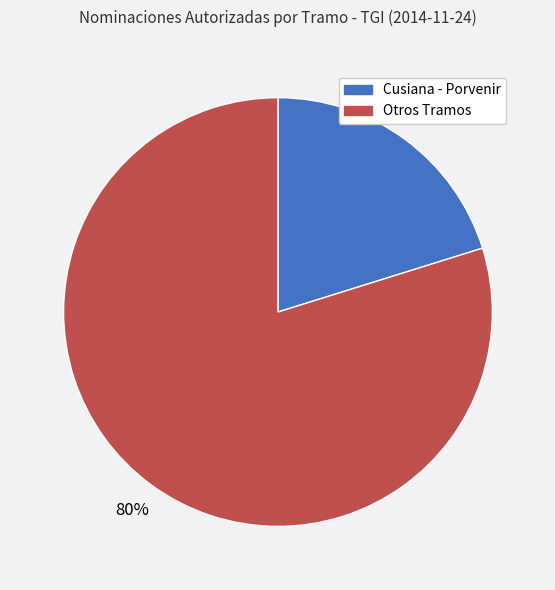

Does any single category account for the majority?

Yes